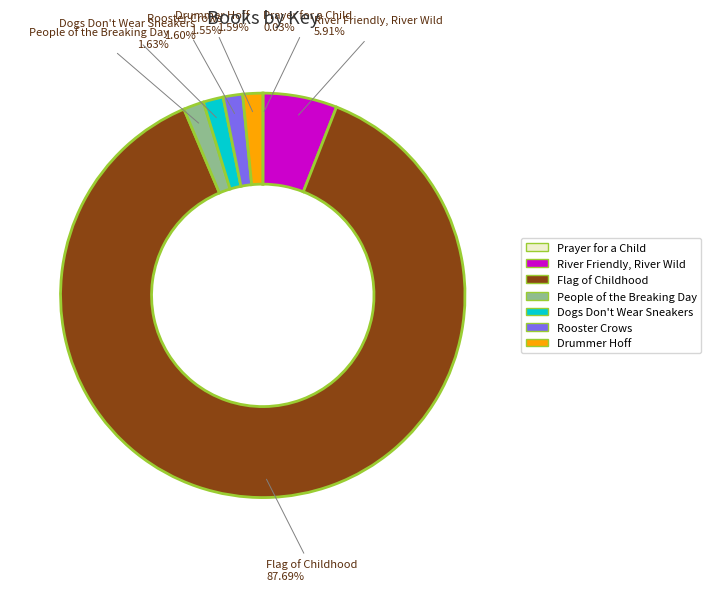

To the nearest percent, what percentage of the pie is River Friendly, River Wild?

6%